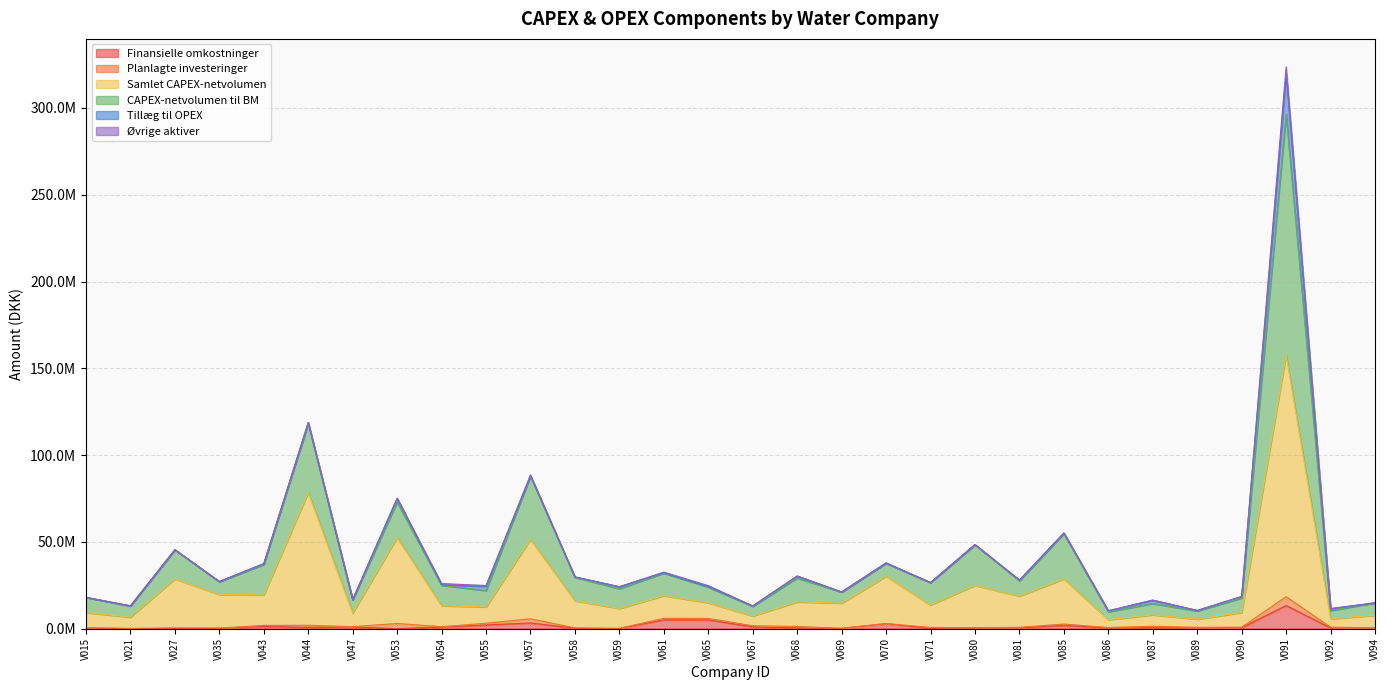

At which label does Samlet CAPEX-netvolumen first exceed 14911837?

V027